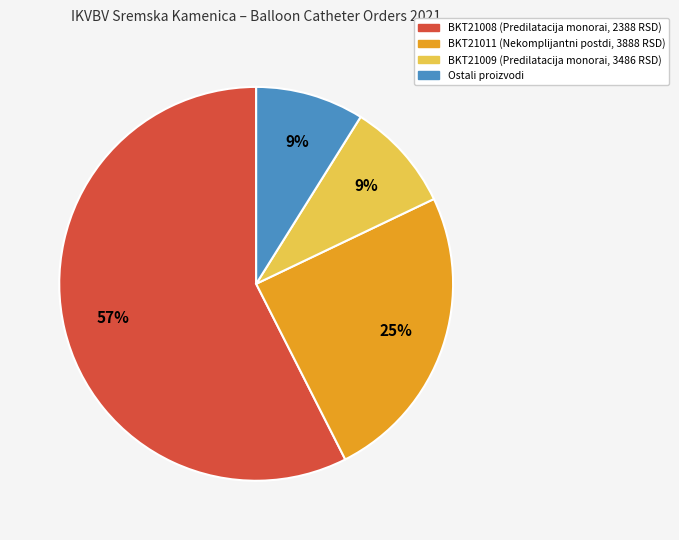

Does any single category account for the majority?

Yes